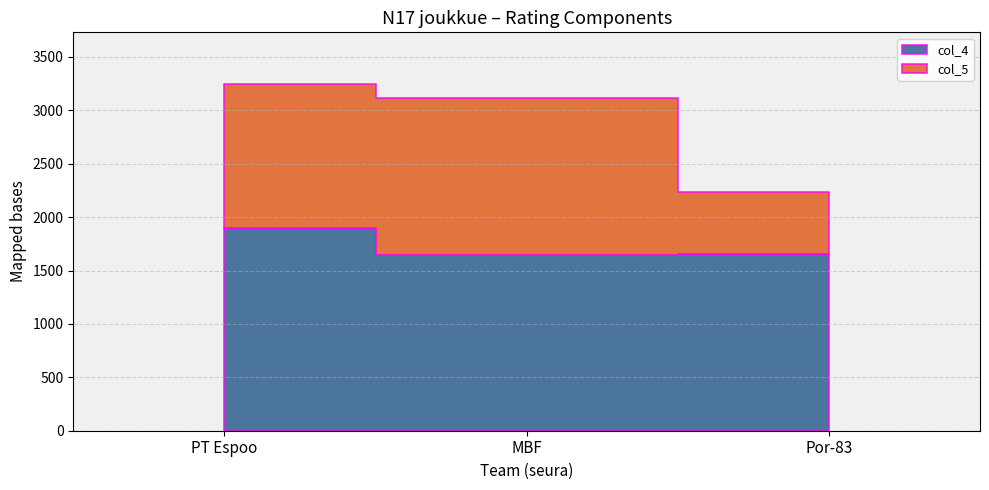

The col_5 series shows 1470 at MBF. True or false?

True